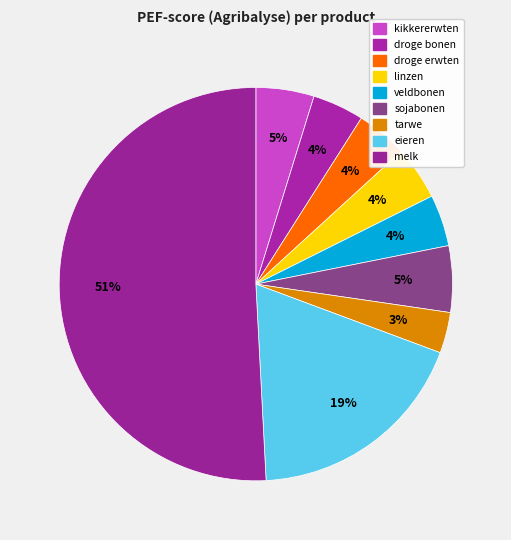

Is there any slice that represents more than half of the pie?

Yes